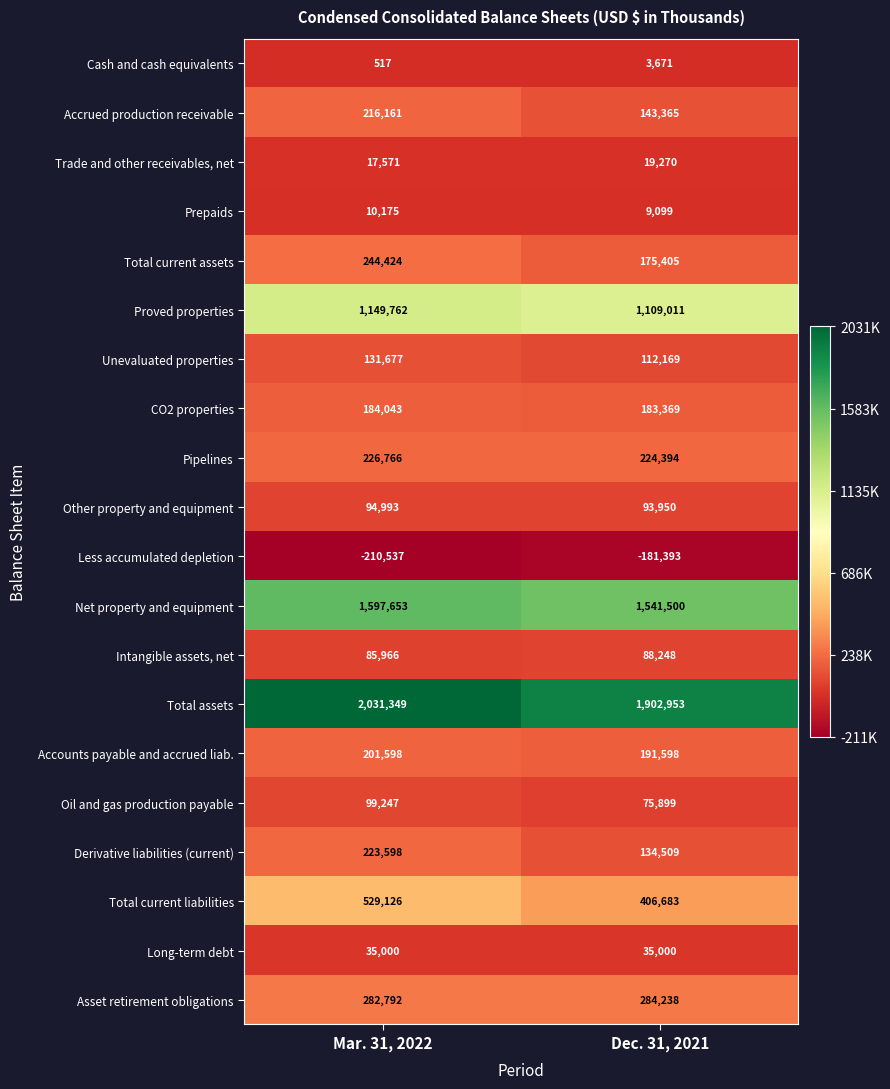

How many categories are shown in the chart?

2